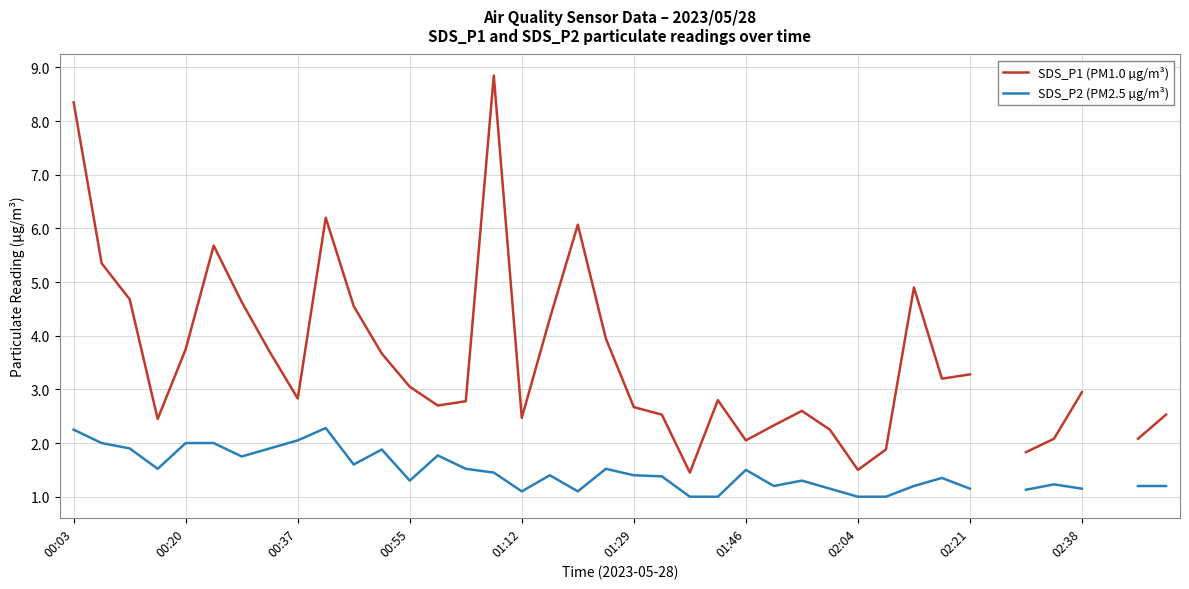

In SDS_P1 (PM1.0 µg/m³), how many points are higher than both neighbors (excluding endpoints)?

7